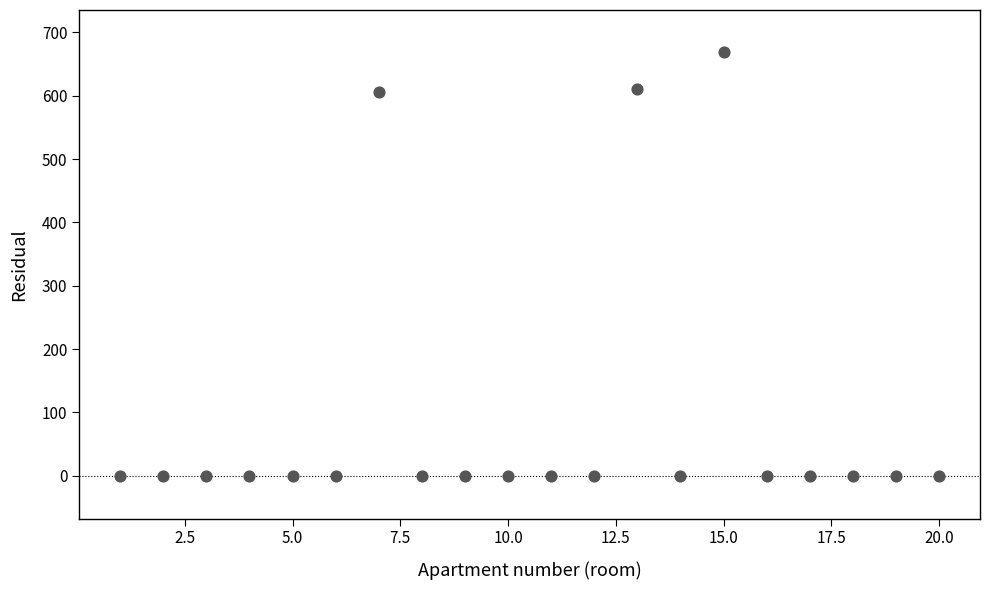

What is the range of Y values (max minus min)?

669.4